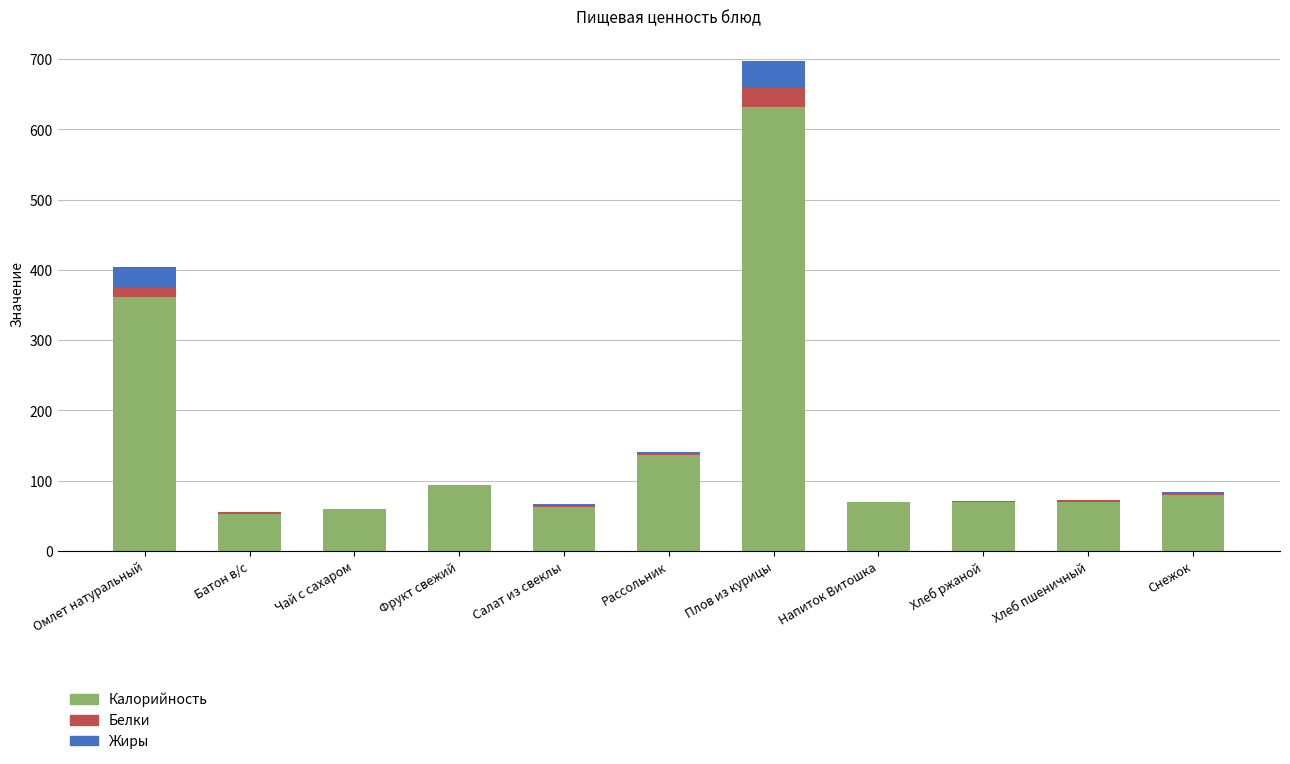

True or false: Калорийность has a value of 362.1 at Омлет натуральный.

True